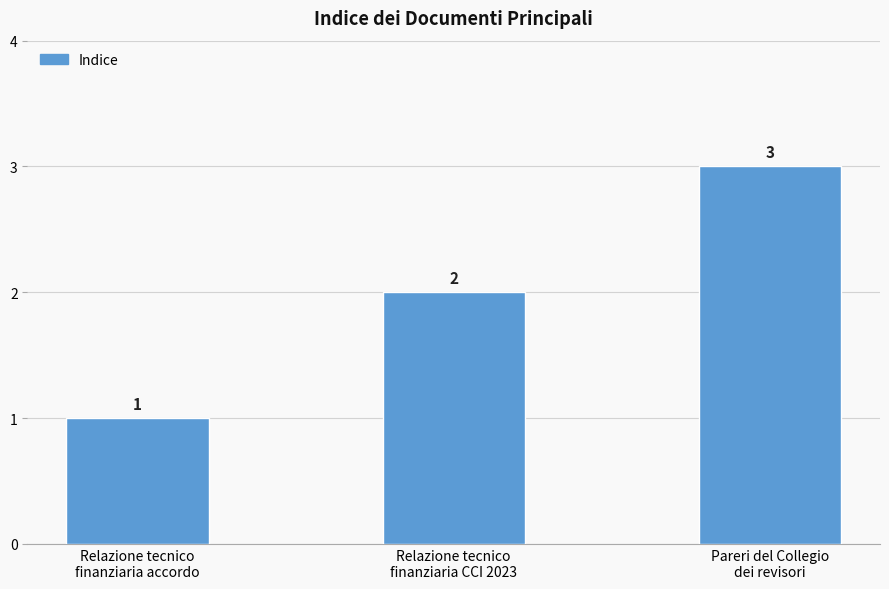

List the labels in order of value, largest first.

Pareri del Collegio
dei revisori, Relazione tecnico
finanziaria CCI 2023, Relazione tecnico
finanziaria accordo